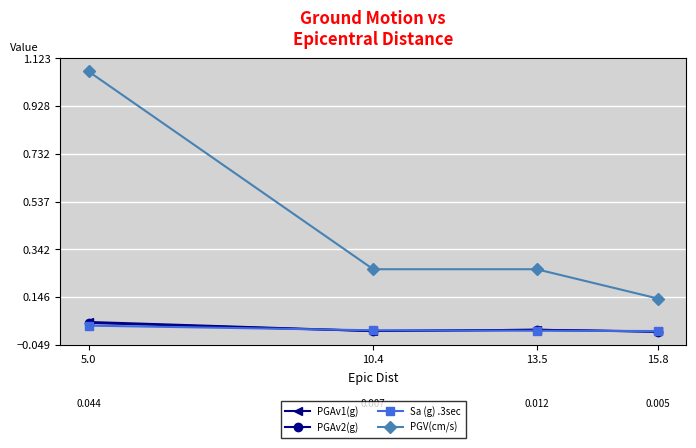

True or false: PGV(cm/s) and Sa (g) .3sec intersect in this chart.

False